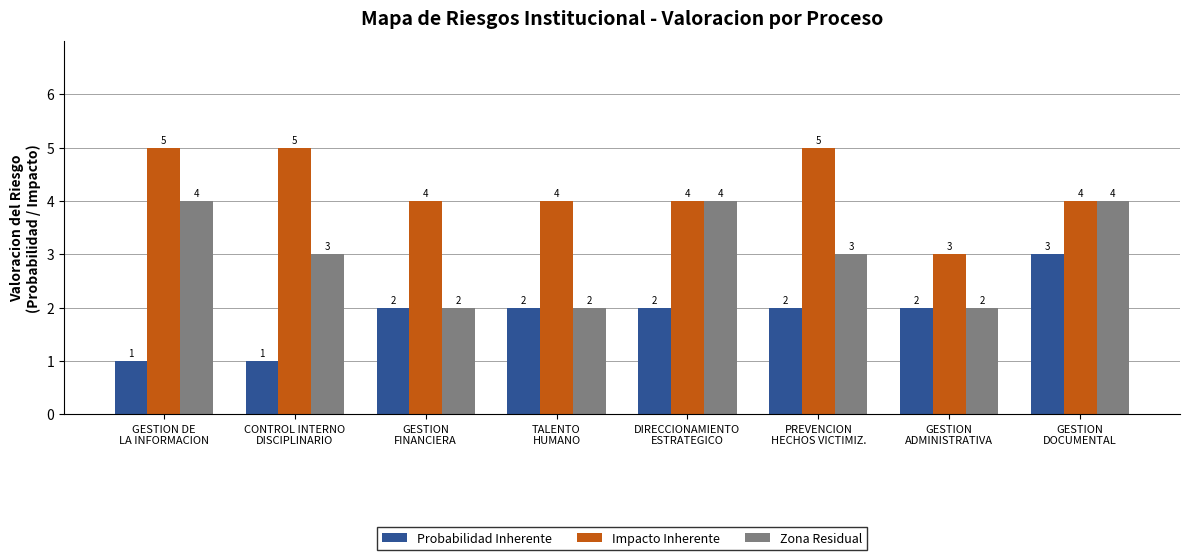

What is the highest value of the Zona Residual series?

4